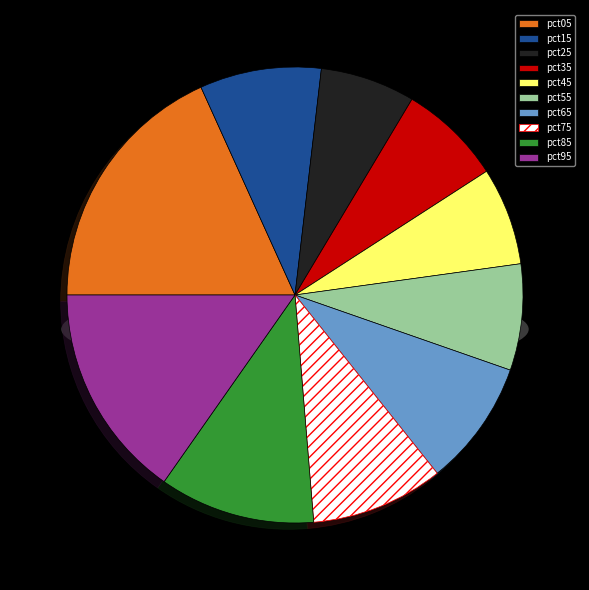

Between pct05 and pct85, which is larger?

pct05